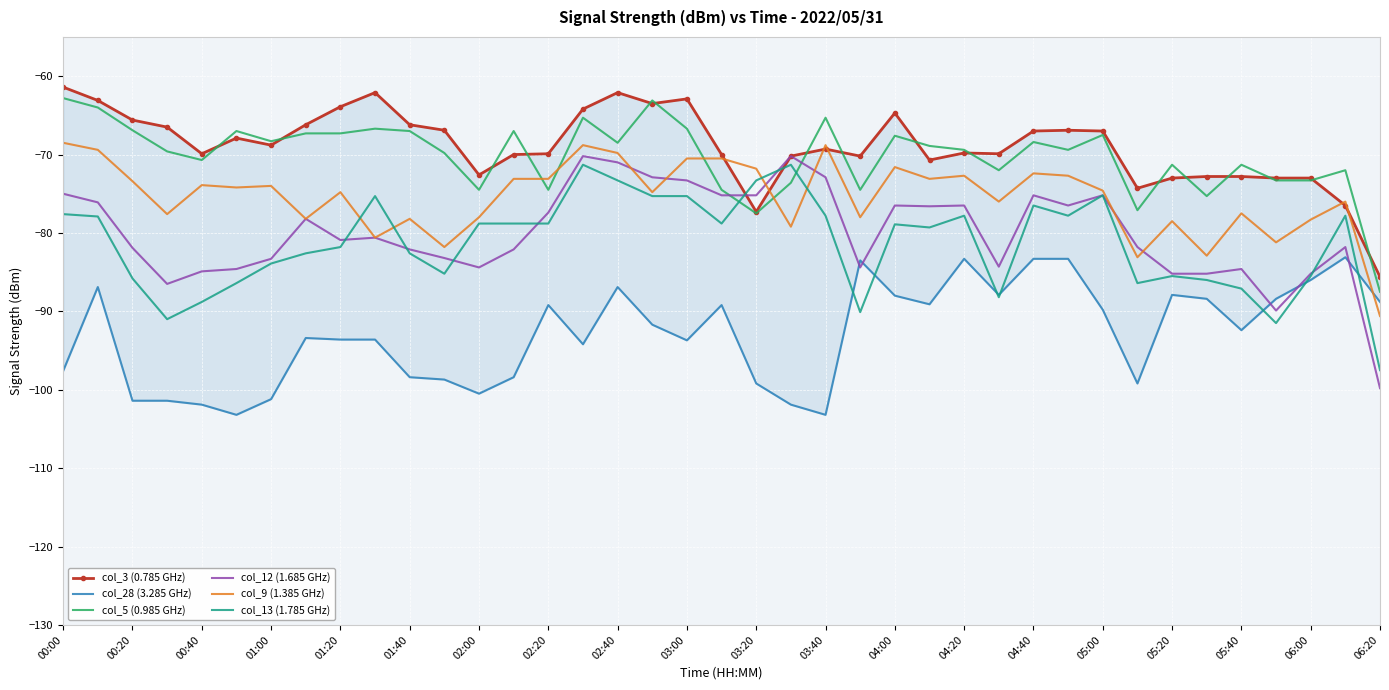

True or false: col_13 (1.785 GHz) has a value of -39.4 at 03:40.

False